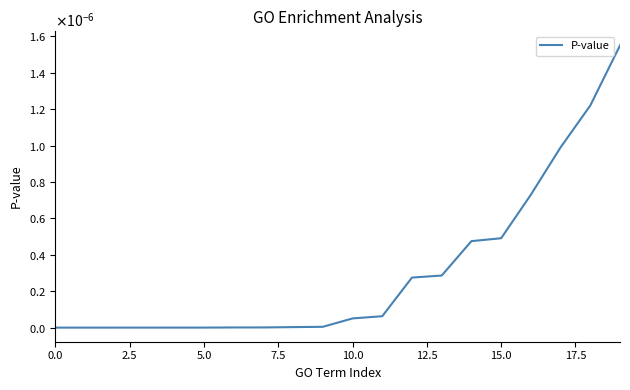

Does the chart have visible grid lines?

No